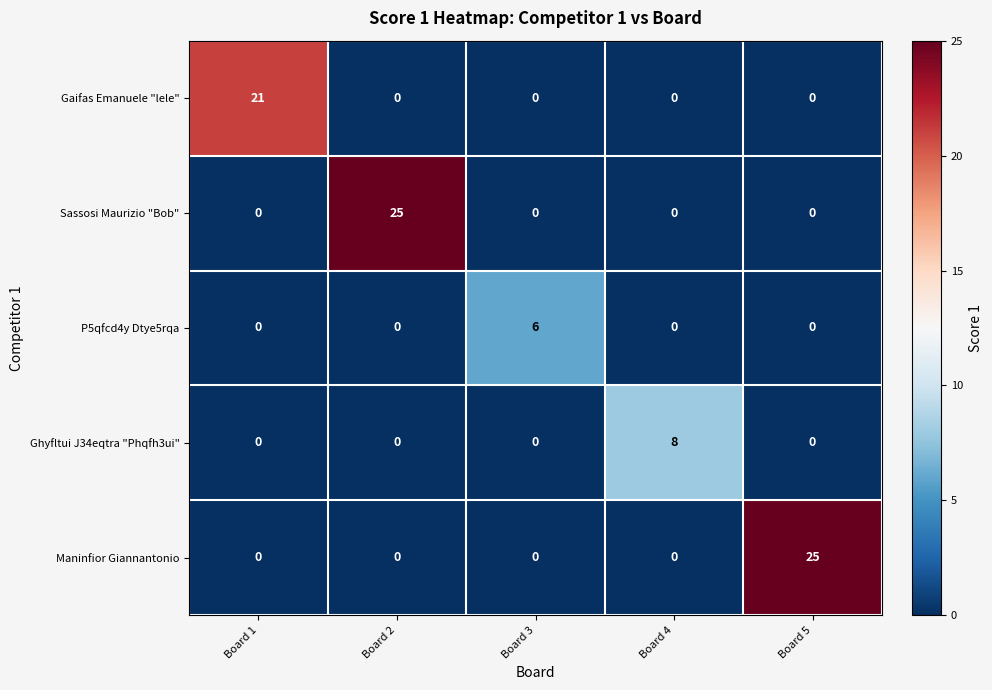

What is the difference between the maximum and minimum values in the Gaifas Emanuele "lele" series?

21